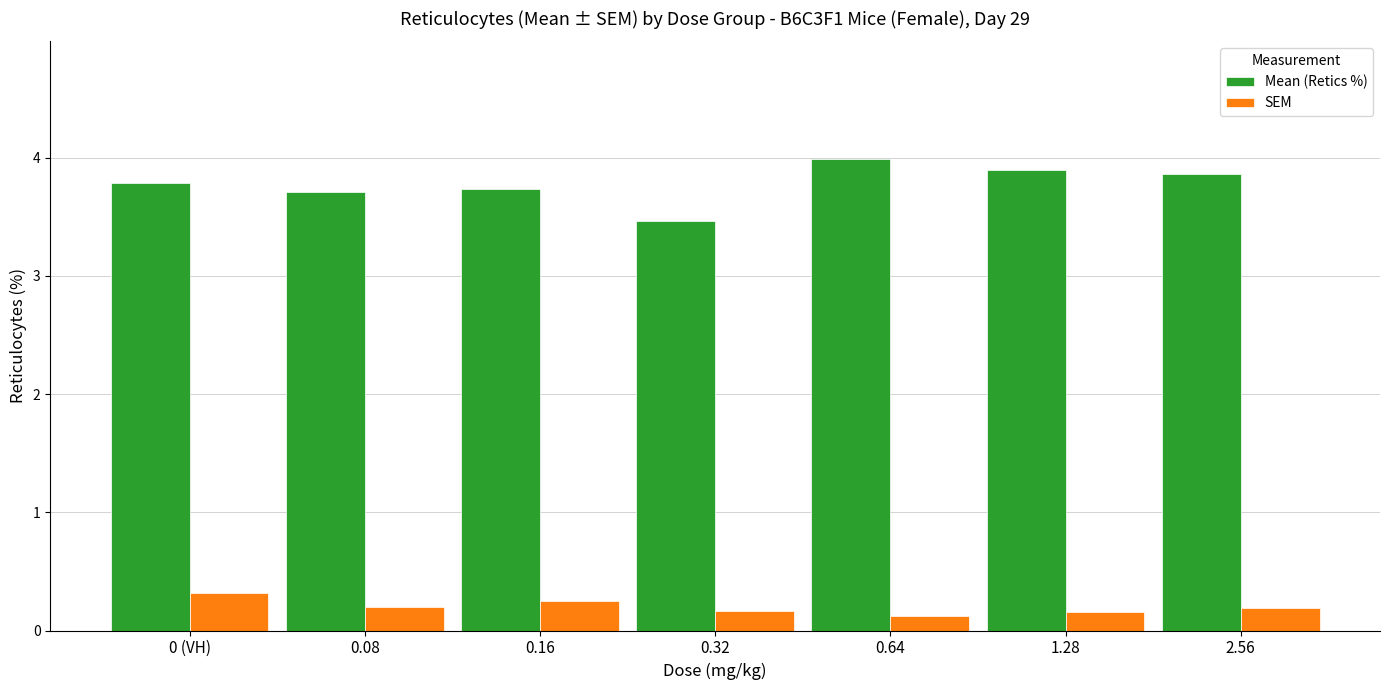

What is the difference between the maximum and second lowest values in the Mean (Retics %) series?

0.3